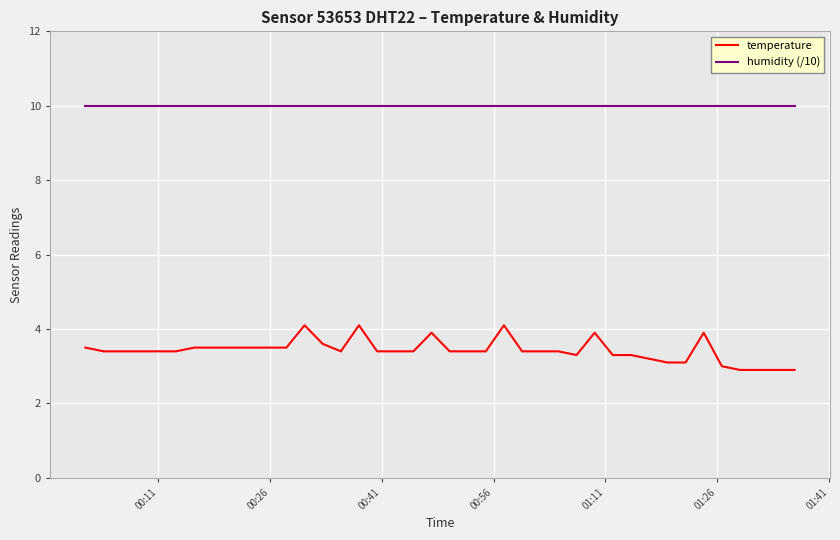

True or false: temperature and humidity (/10) cross at least once.

False